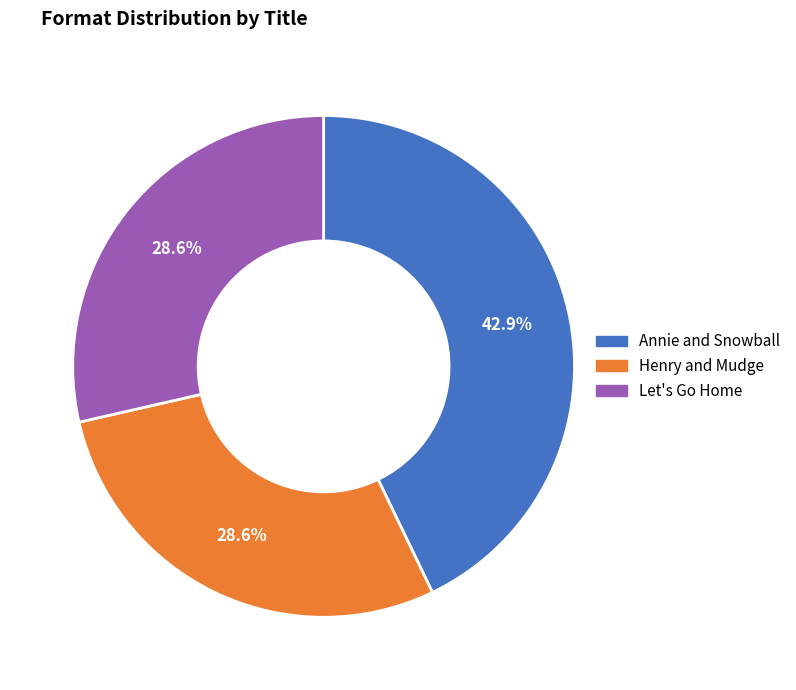

Is there a majority slice in this chart?

No